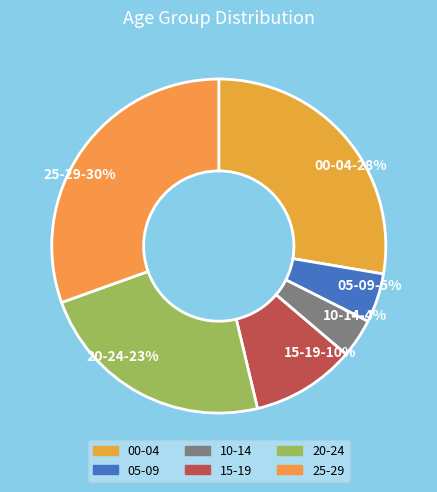

Is 20-24 the majority of the pie?

No